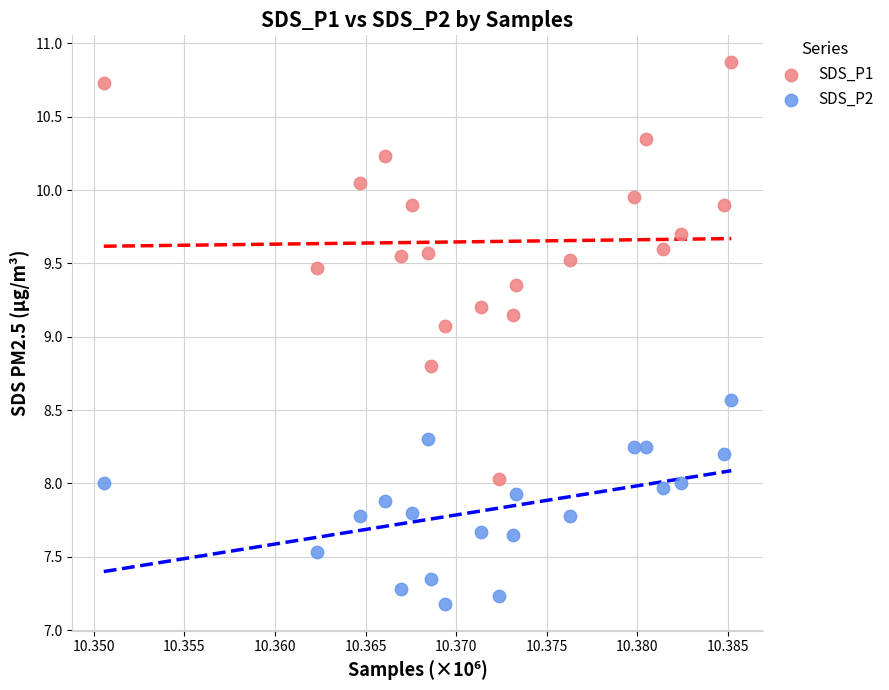

Which series reaches the maximum Y coordinate?

SDS_P1